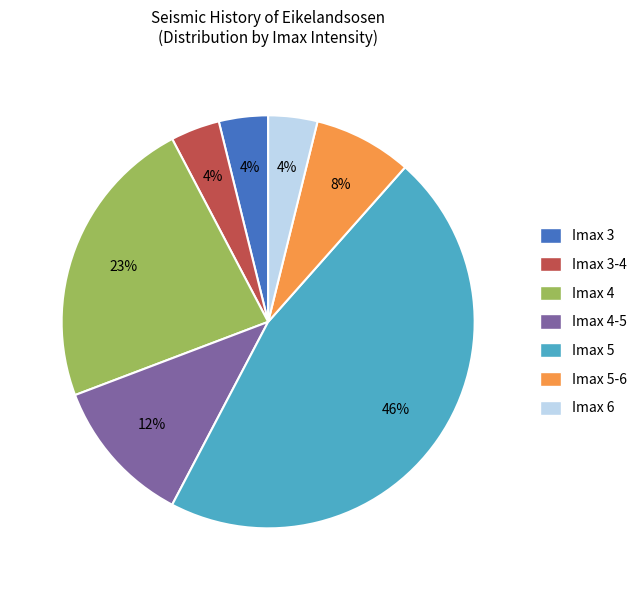

Count the number of slices in the pie.

7